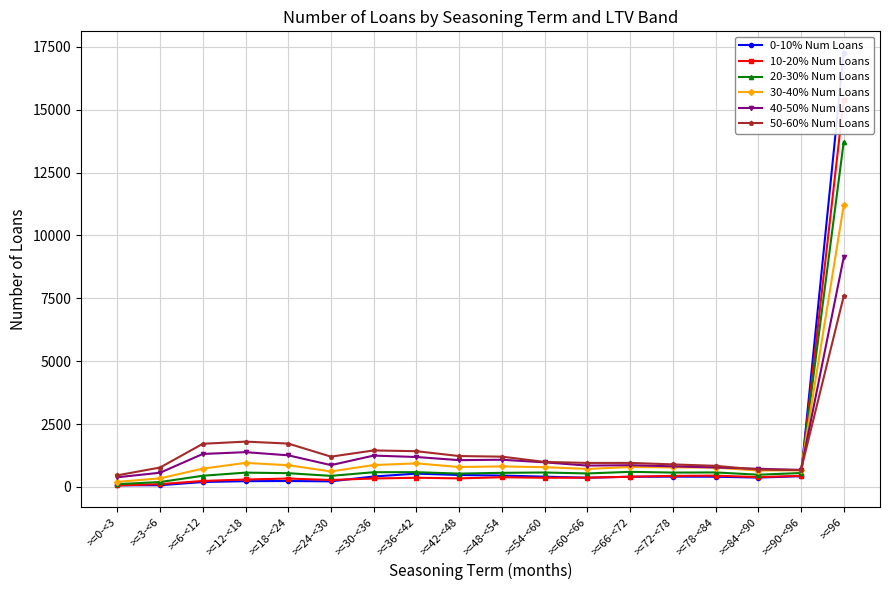

Does the chart have visible grid lines?

Yes